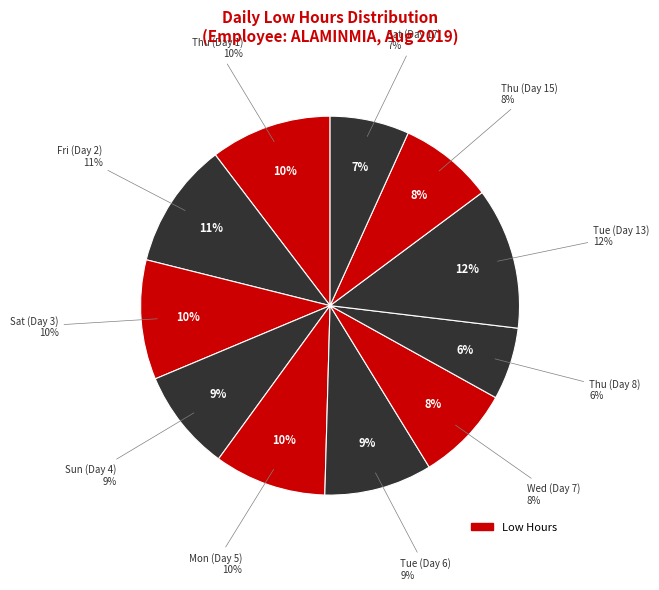

Does any single category account for the majority?

No